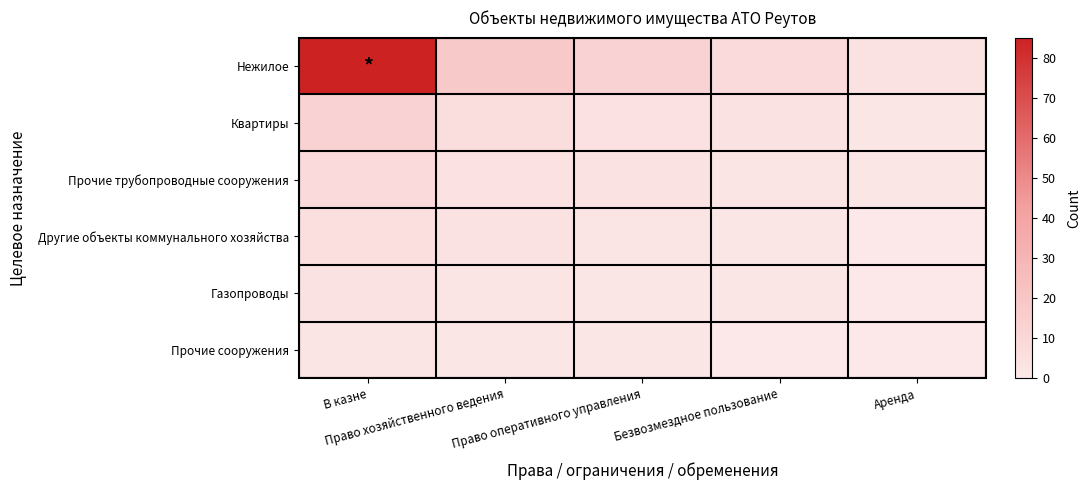

Which category has the highest value across all series?

В казне